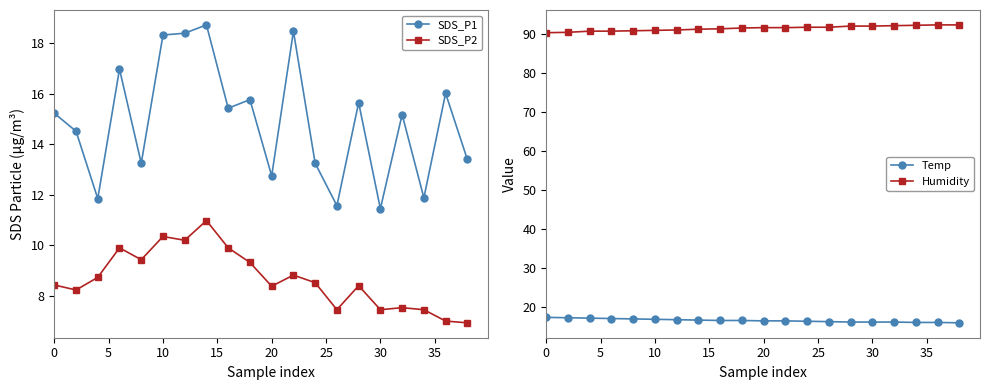

How many values in the SDS_P2 series exceed 8?

14